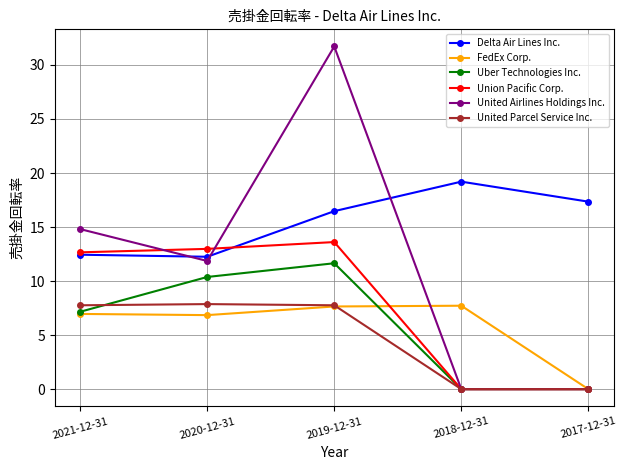

The value of United Airlines Holdings Inc. at 2021-12-31 is 23.4. True or false?

False